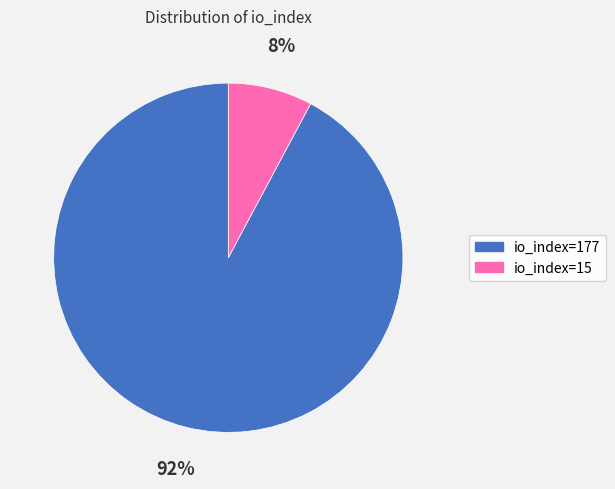

Which has a higher value, io_index=177 or io_index=15?

io_index=177